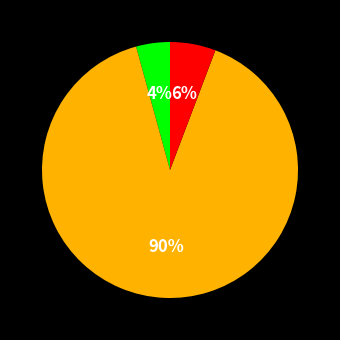

To the nearest percent, what is the difference between the largest and smallest slice percentages?

86%